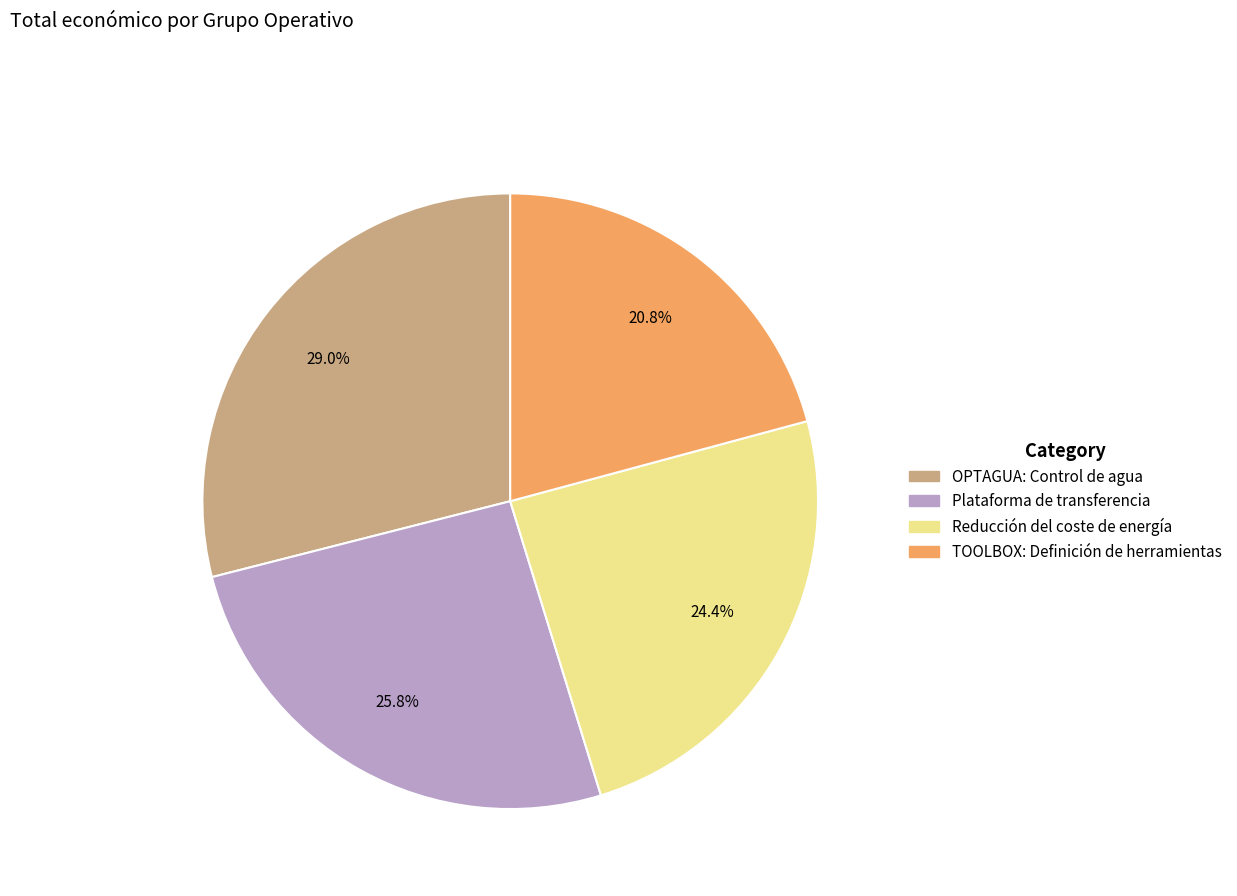

Which category has the smallest portion of the pie?

TOOLBOX: Definición de herramientas